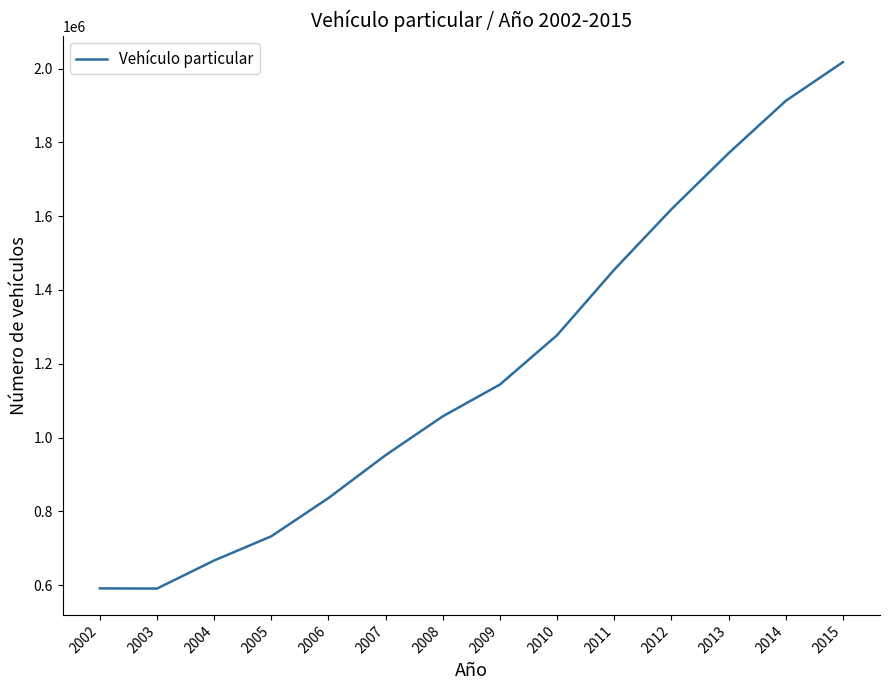

Which has a higher value, 2014 or 2012?

2014